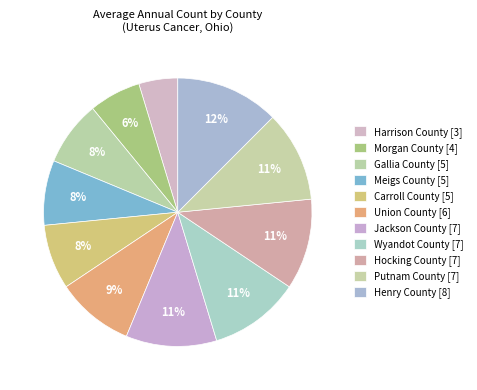

Which slice is the largest?

Henry County